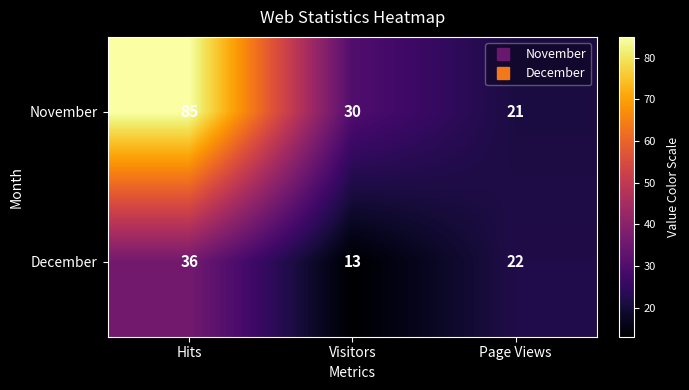

Which series has the largest range (max minus min)?

November